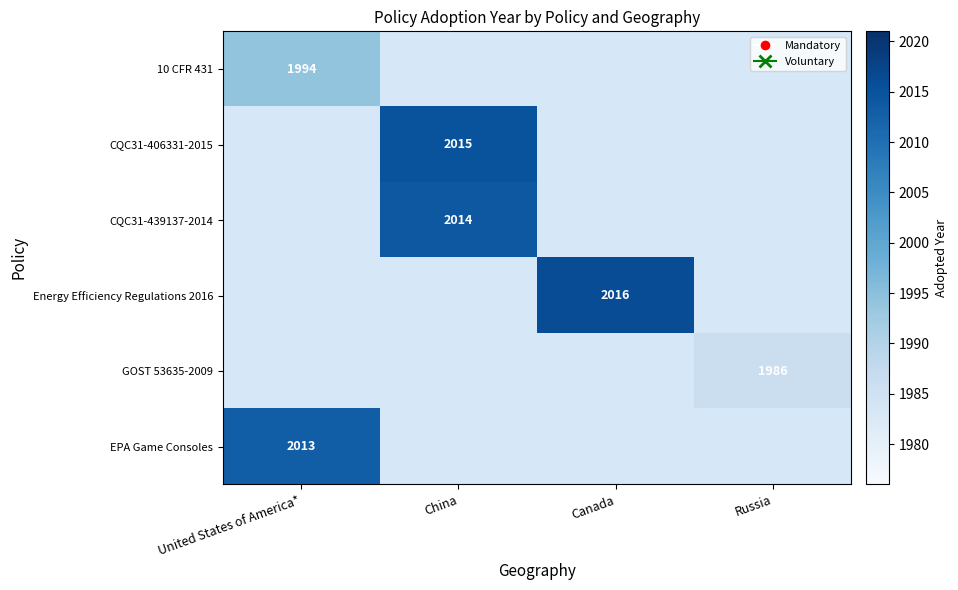

The value of Energy Efficiency Regulations 2016 at Canada is 3380. True or false?

False